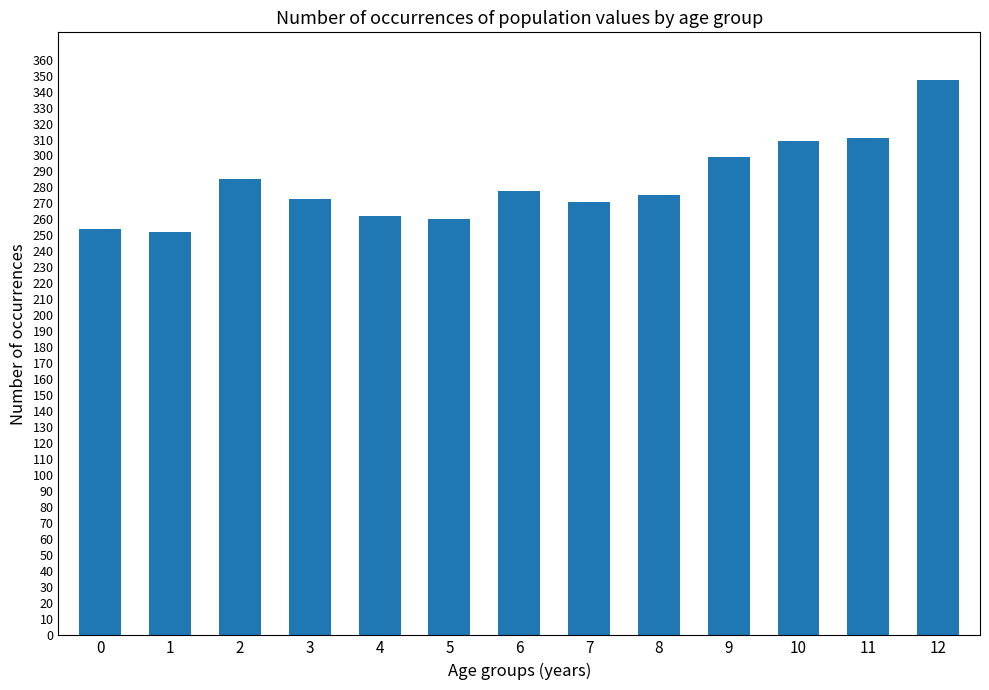

Reading right to left, list all the values displayed in this chart.

347	311	309	299	275	271	278	260	262	273	285	252	254